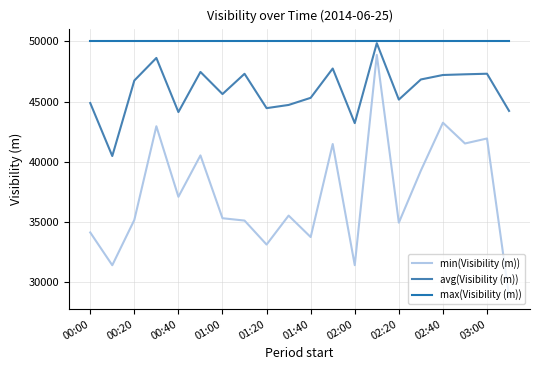

True or false: max(Visibility (m)) and min(Visibility (m)) intersect in this chart.

False